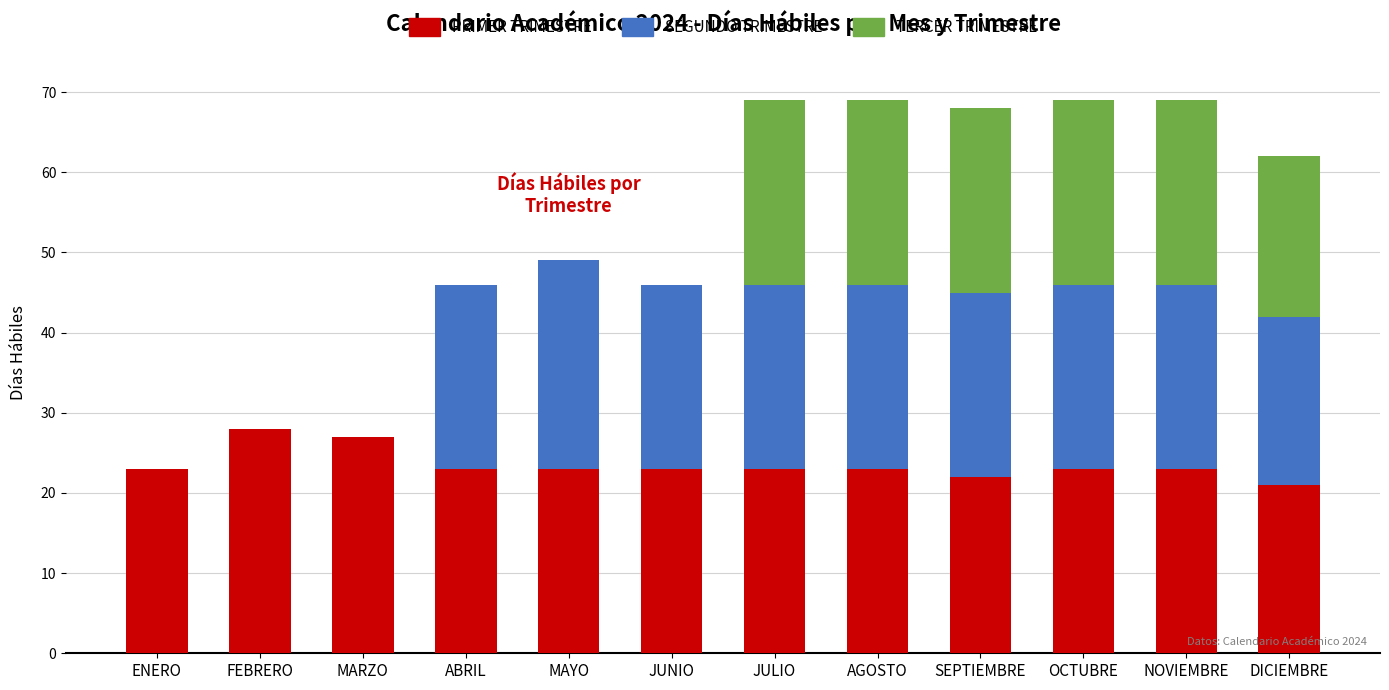

What is the total value across all series at JULIO?

69